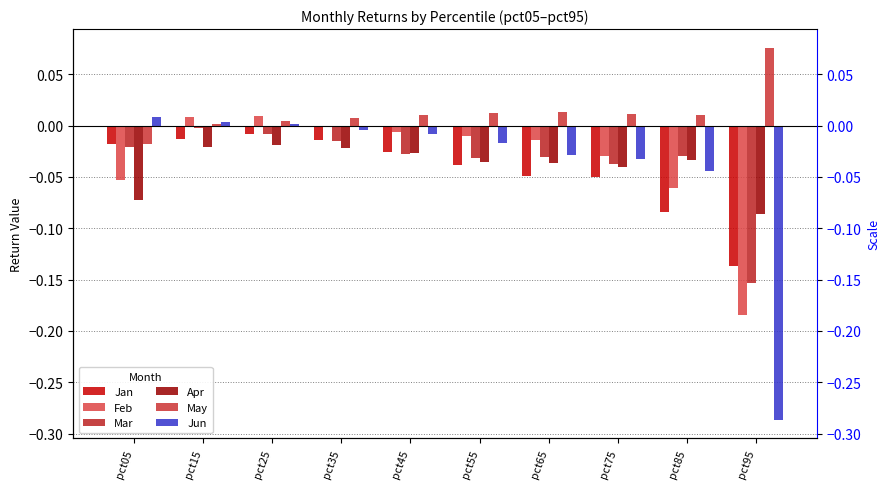

How many values in the Feb series exceed 0?

2